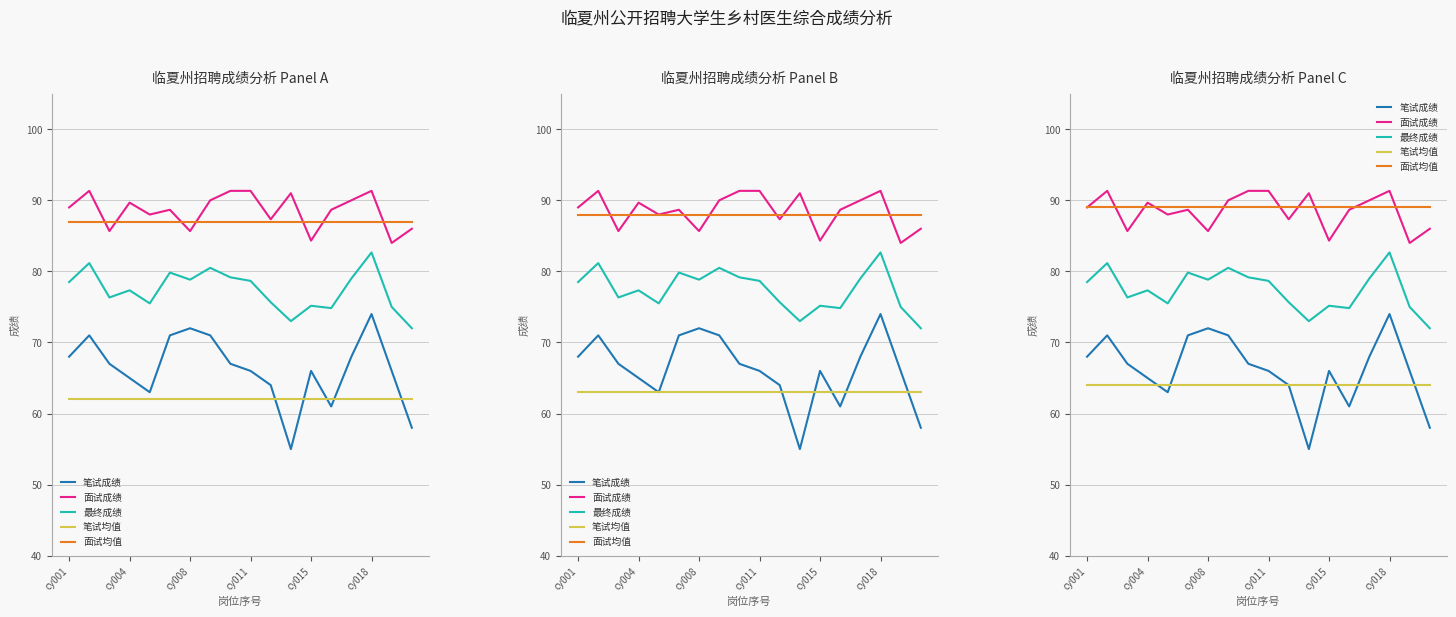

What position from the right is cy008?

12